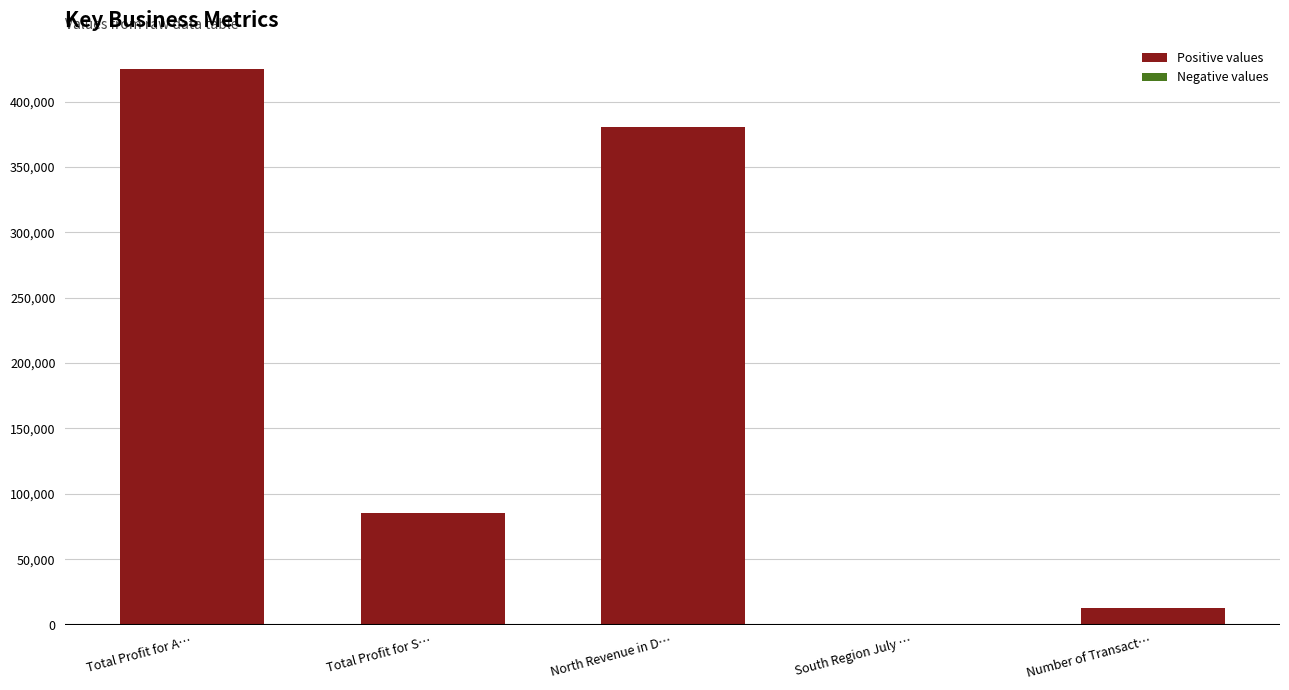

At which category does the chart reach its peak across all series?

Total Profit for A…